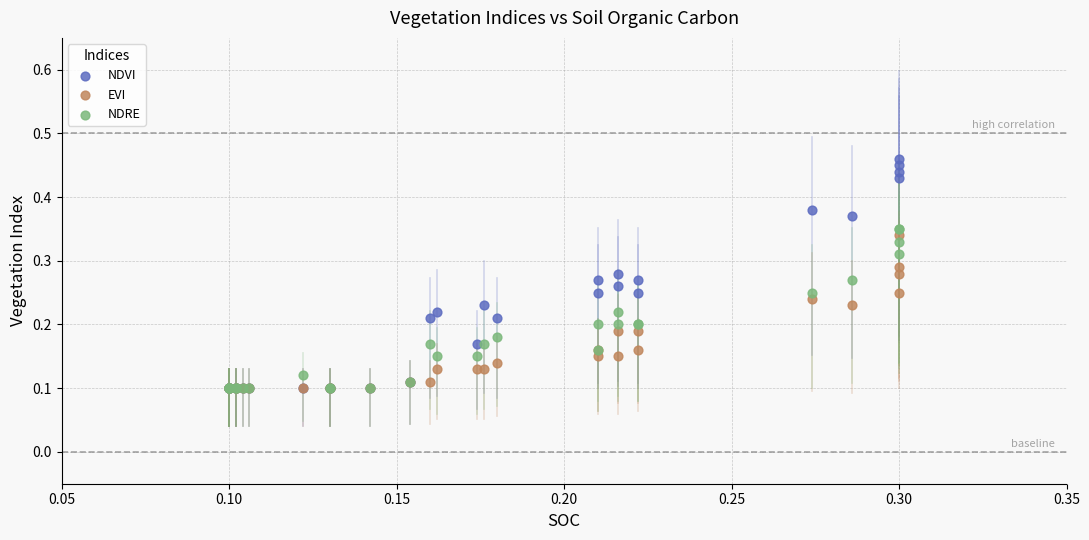

Which series contains the highest Y value?

NDVI